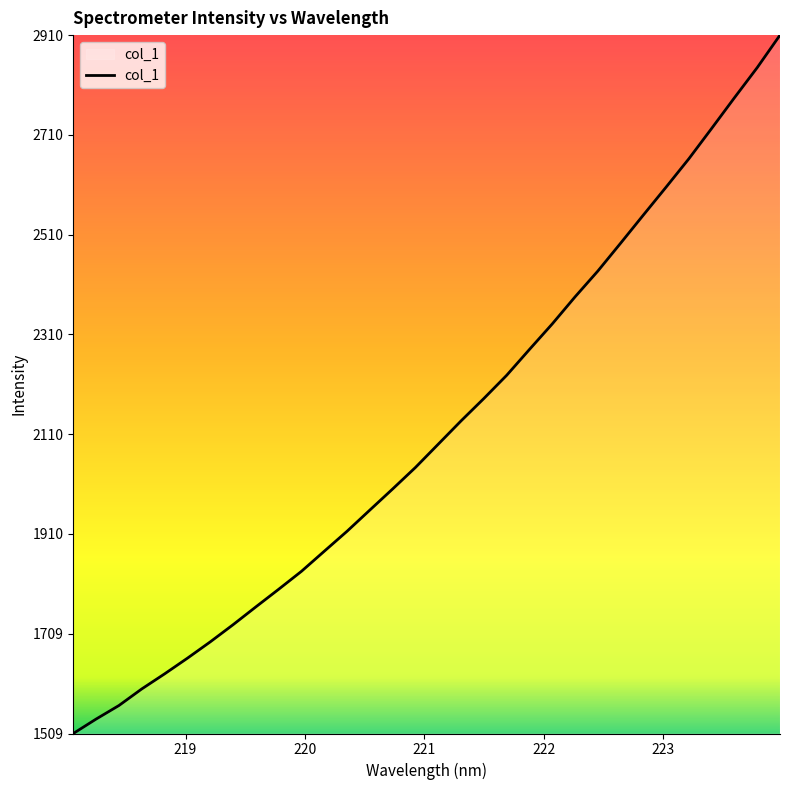

What is the minimum value shown in the chart?

1509.2